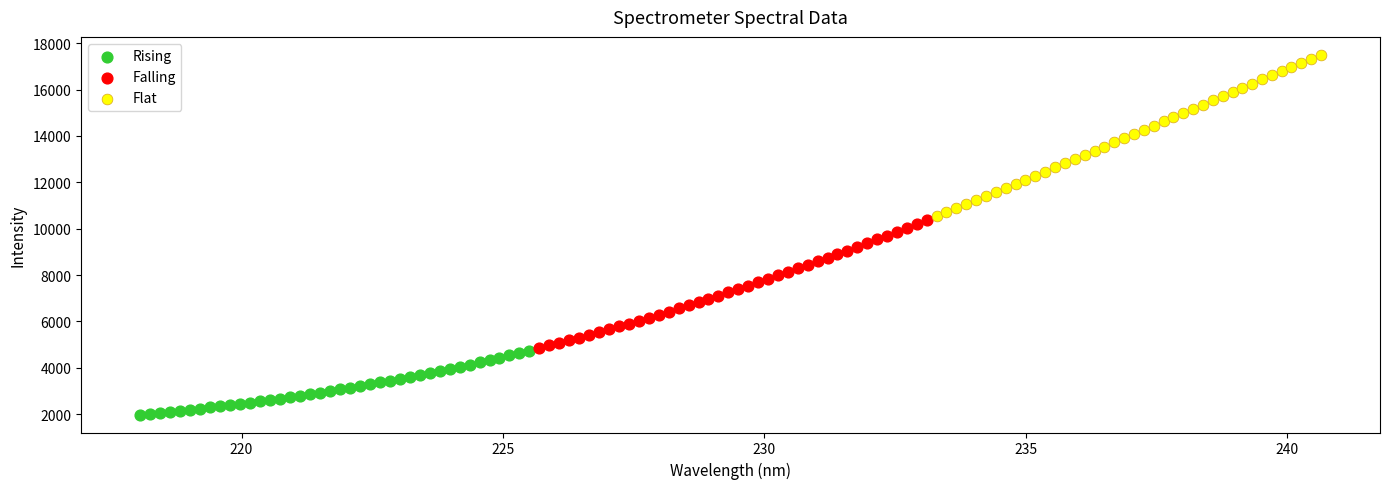

Which series contains the lowest Y value?

Rising